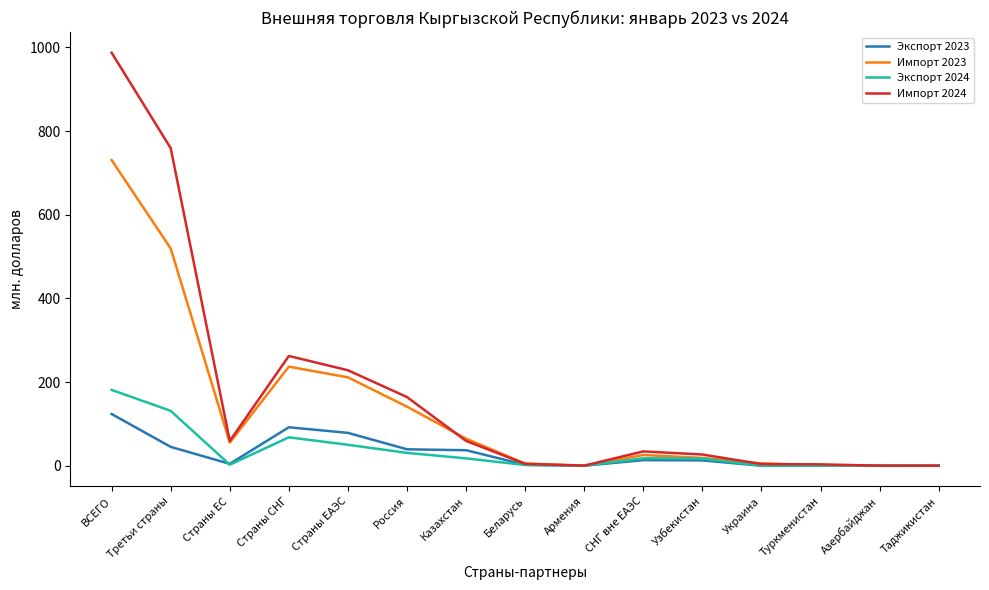

The value of Импорт 2024 at Страны СНГ is 177.8. True or false?

False